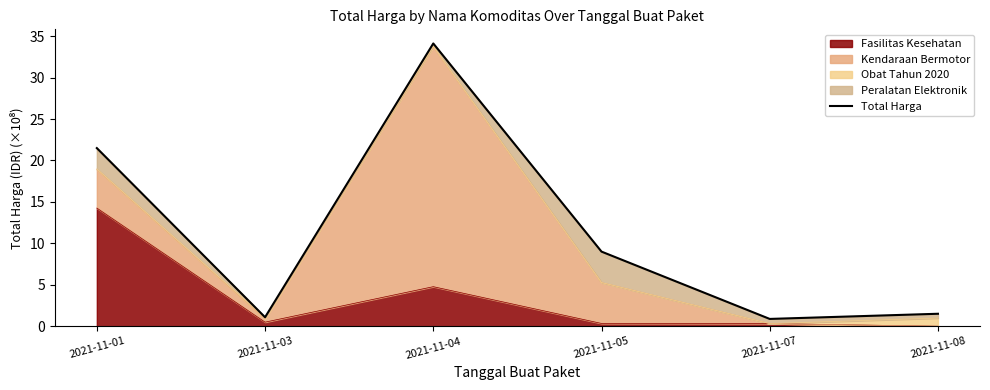

The value at 2021-11-03 is 1.1. True or false?

True